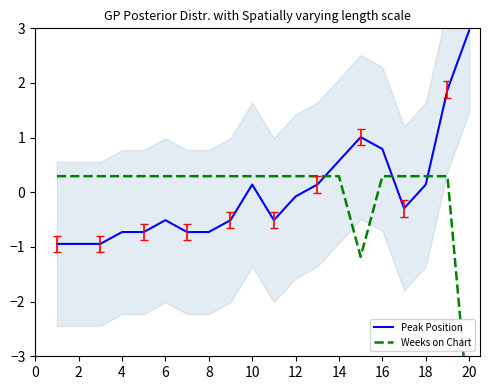

True or false: Peak Position has a value of 0.1 at 18.

True